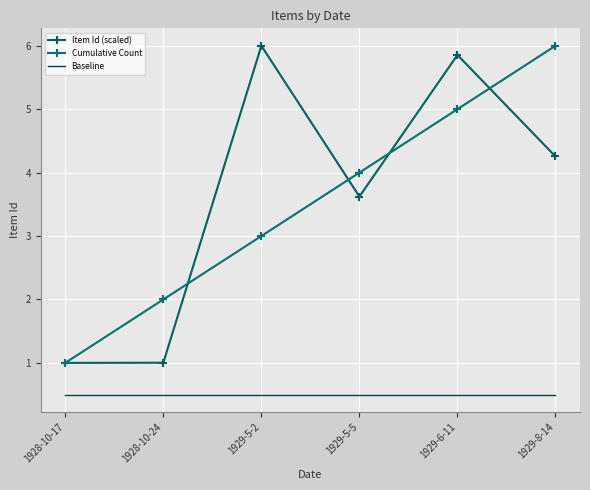

What are all the series names shown in the legend?

Item Id (scaled), Cumulative Count, Baseline